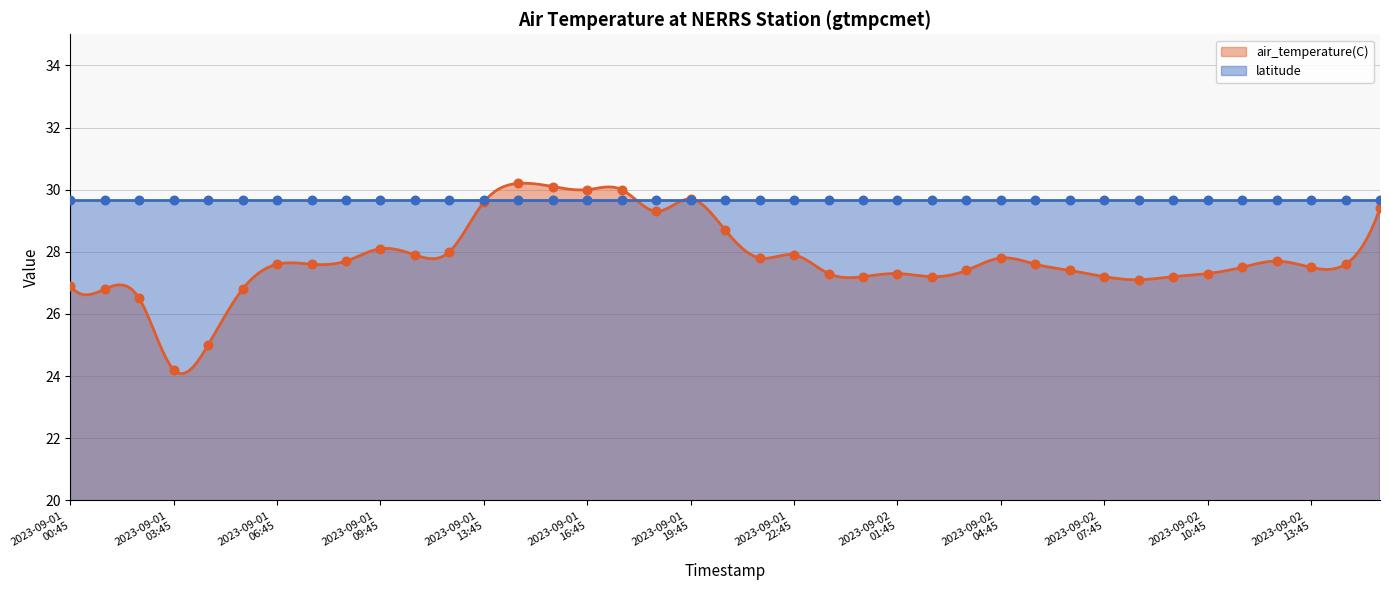

Between 2023-09-01 22:45 and 2023-09-02 10:45, which is larger?

2023-09-01 22:45